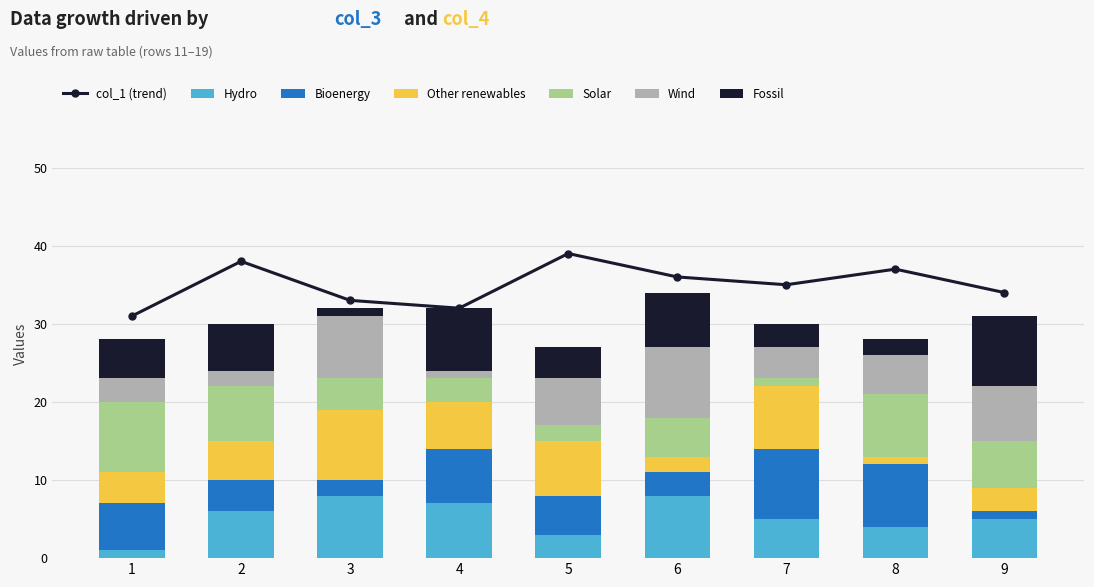

What is the sum of all col_4 values?

45